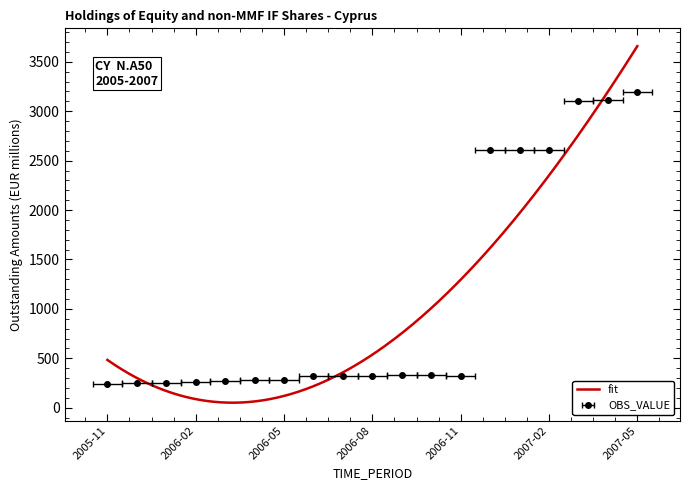

What is the difference between the second highest and minimum values?

2876